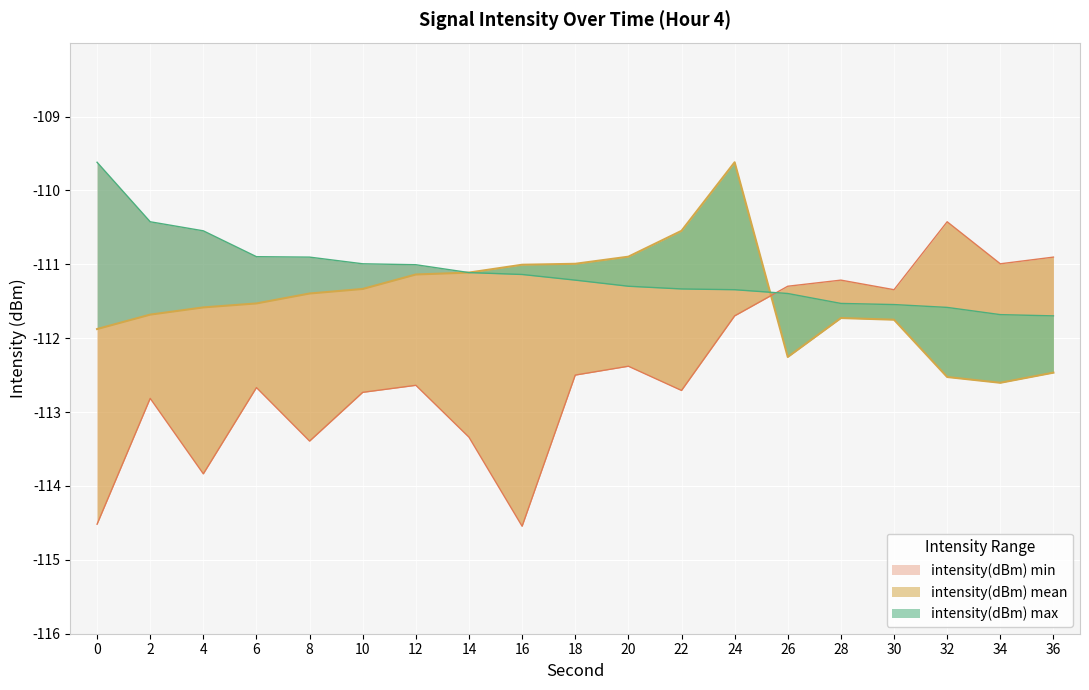

Rank the series at 28 from highest to lowest value.

intensity(dBm) min, intensity(dBm) max, intensity(dBm) mean